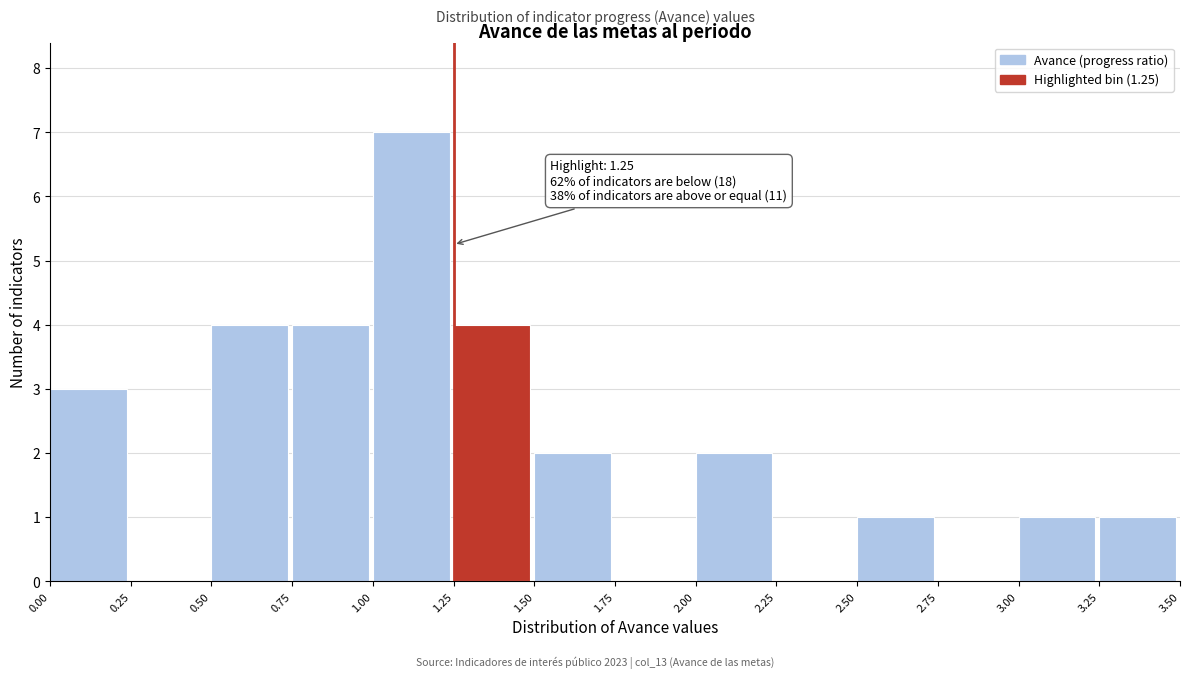

Which range on the x-axis has the tallest bar?

1.00 to 1.25